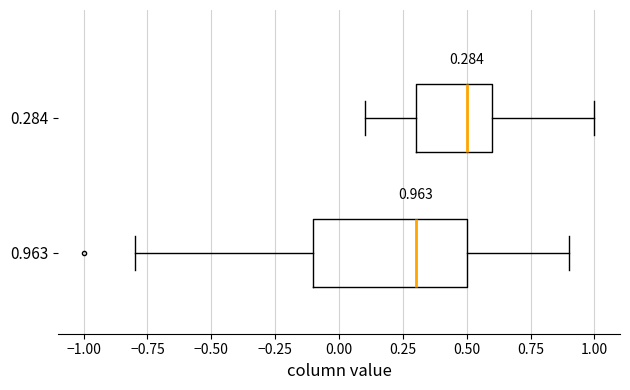

Comparing the boxes themselves (not the whiskers), which one is the widest?

0.963